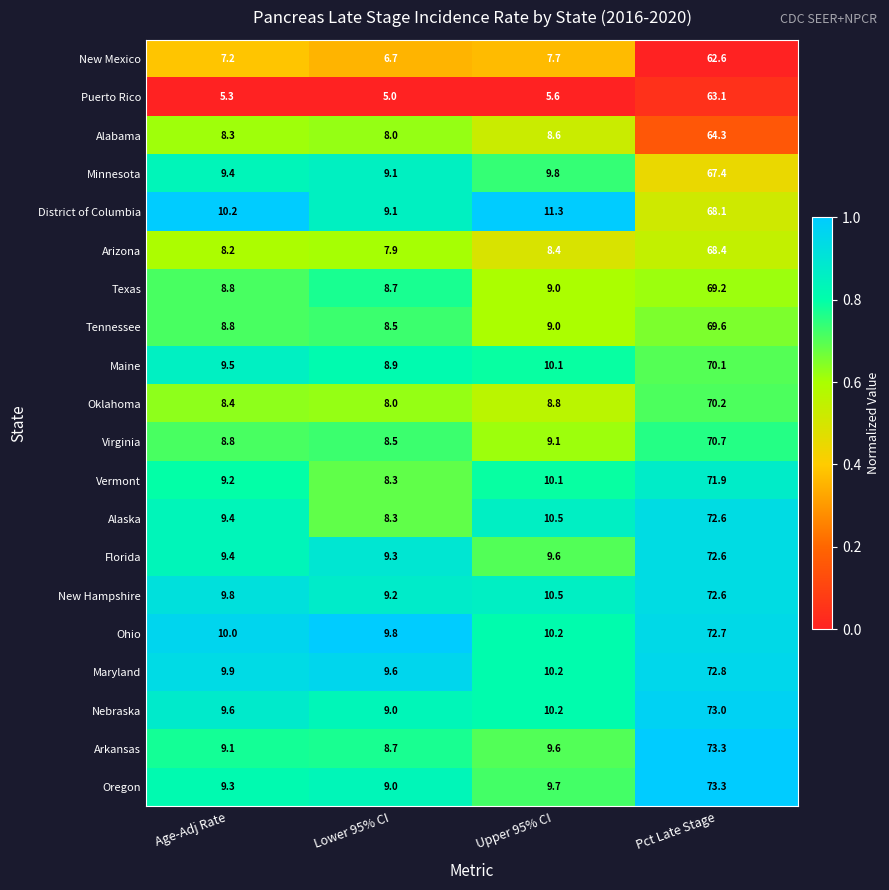

At which category is the sum across all series the highest?

Pct Late Stage